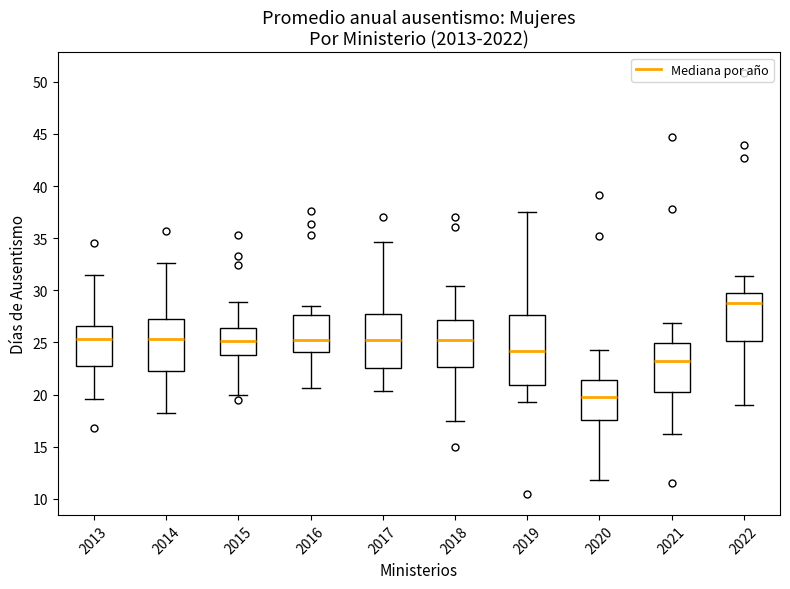

Reading left to right, read every box against the y-axis: the position of its median line, the range the box covers, and the ends of its whiskers. The values are not printed on the chart, so give them approximately, as read against the axis.

2013: median 25.5, box 22.5 to 26.5, whiskers 19.5 to 31.5
2014: median 25.5, box 22.5 to 27.5, whiskers 18.0 to 32.5
2015: median 25.0, box 24.0 to 26.5, whiskers 20.0 to 29.0
2016: median 25.0, box 24.0 to 27.5, whiskers 20.5 to 28.5
2017: median 25.0, box 22.5 to 27.5, whiskers 20.5 to 34.5
2018: median 25.5, box 22.5 to 27.0, whiskers 17.5 to 30.5
2019: median 24.0, box 21.0 to 27.5, whiskers 19.5 to 37.5
2020: median 20.0, box 17.5 to 21.5, whiskers 12.0 to 24.5
2021: median 23.0, box 20.0 to 25.0, whiskers 16.0 to 27.0
2022: median 29.0, box 25.0 to 29.5, whiskers 19.0 to 31.5